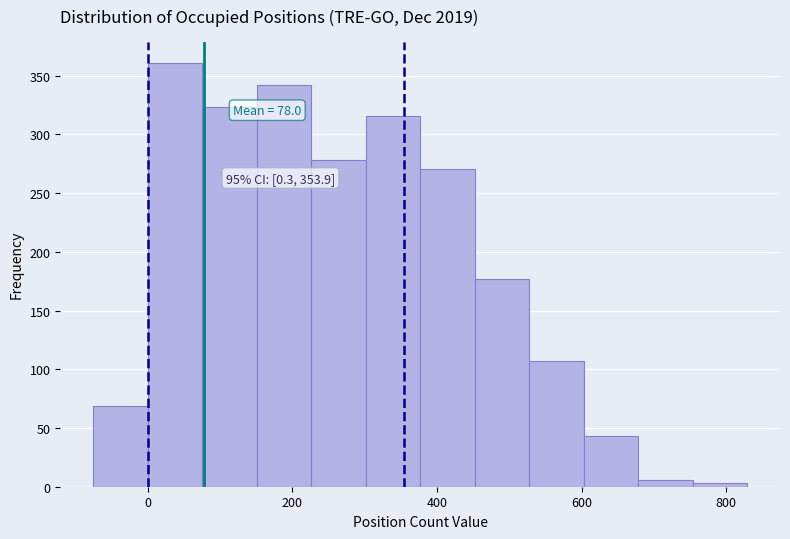

Around what value on the x-axis is the tallest bar? Give the approximate position of its centre, as read against the axis.

40